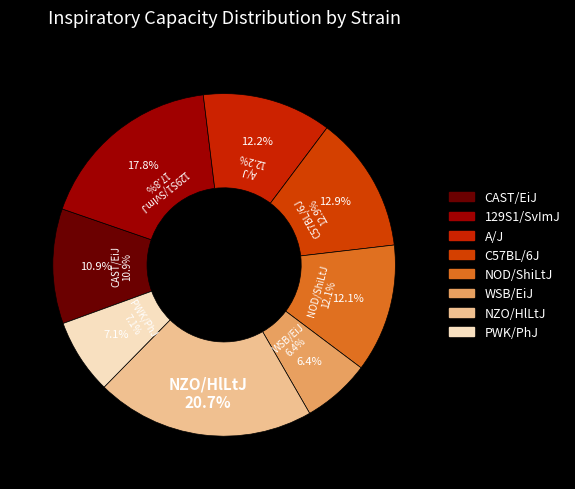

To the nearest percent, what is the combined percentage of CAST/EiJ and NZO/HlLtJ?

32%